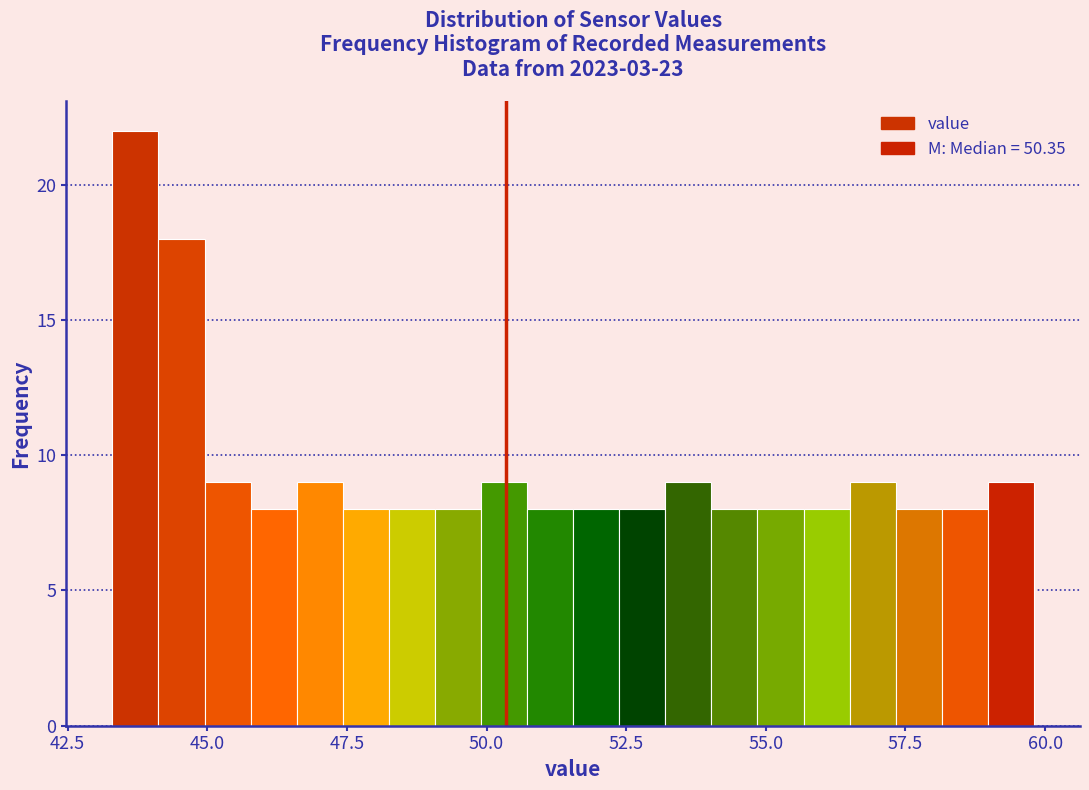

Around what value on the x-axis is the tallest bar? Give the approximate position of its centre, as read against the axis.

43.5